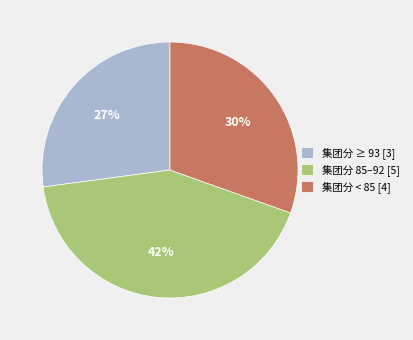

Which category has the smallest portion of the pie?

集团分 ≥ 93 [3]